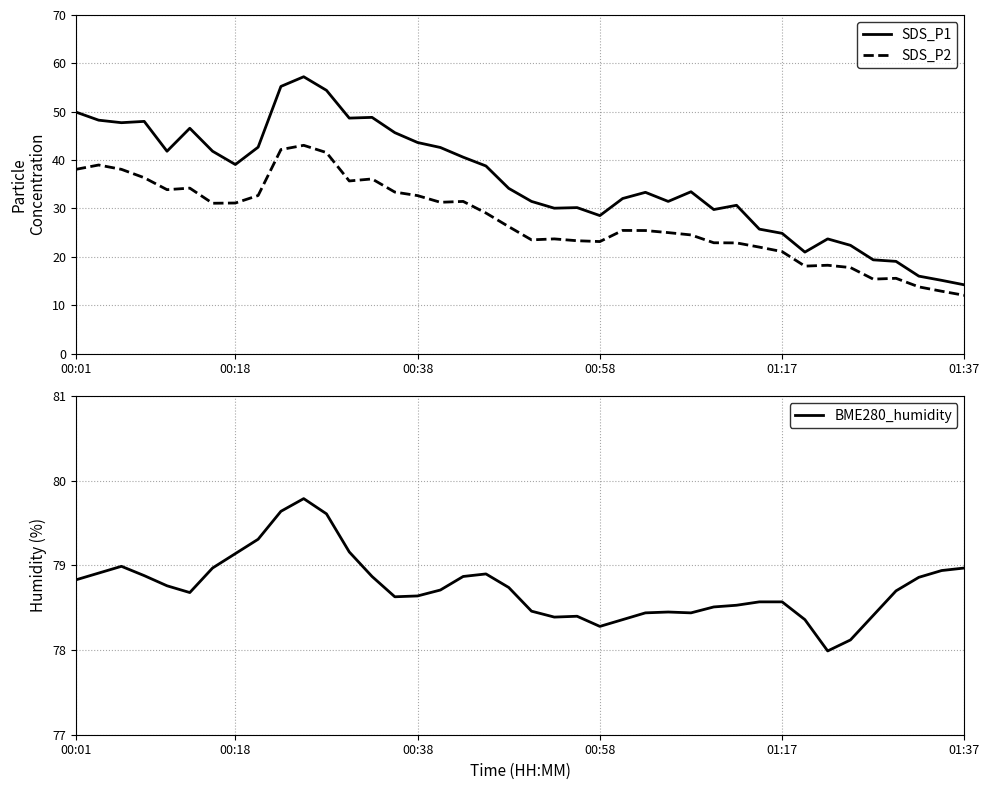

List the series in order of their overall mean, lowest first.

SDS_P2, SDS_P1, BME280_humidity